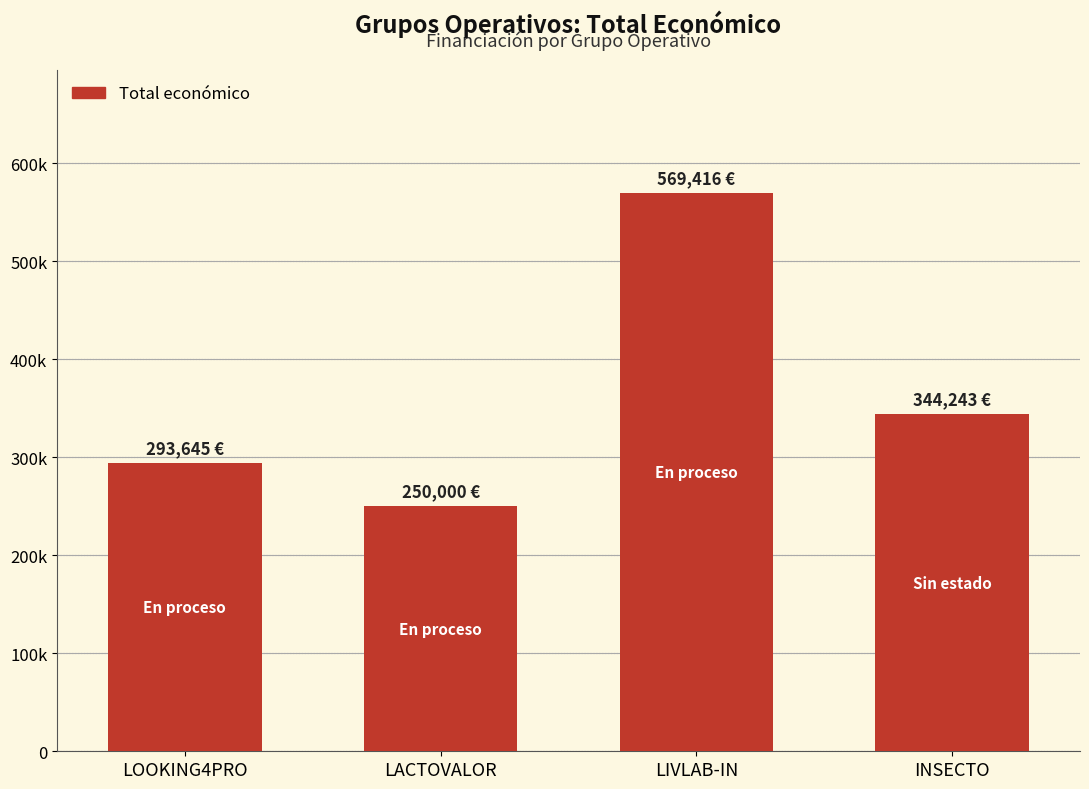

Are the bars horizontal?

No